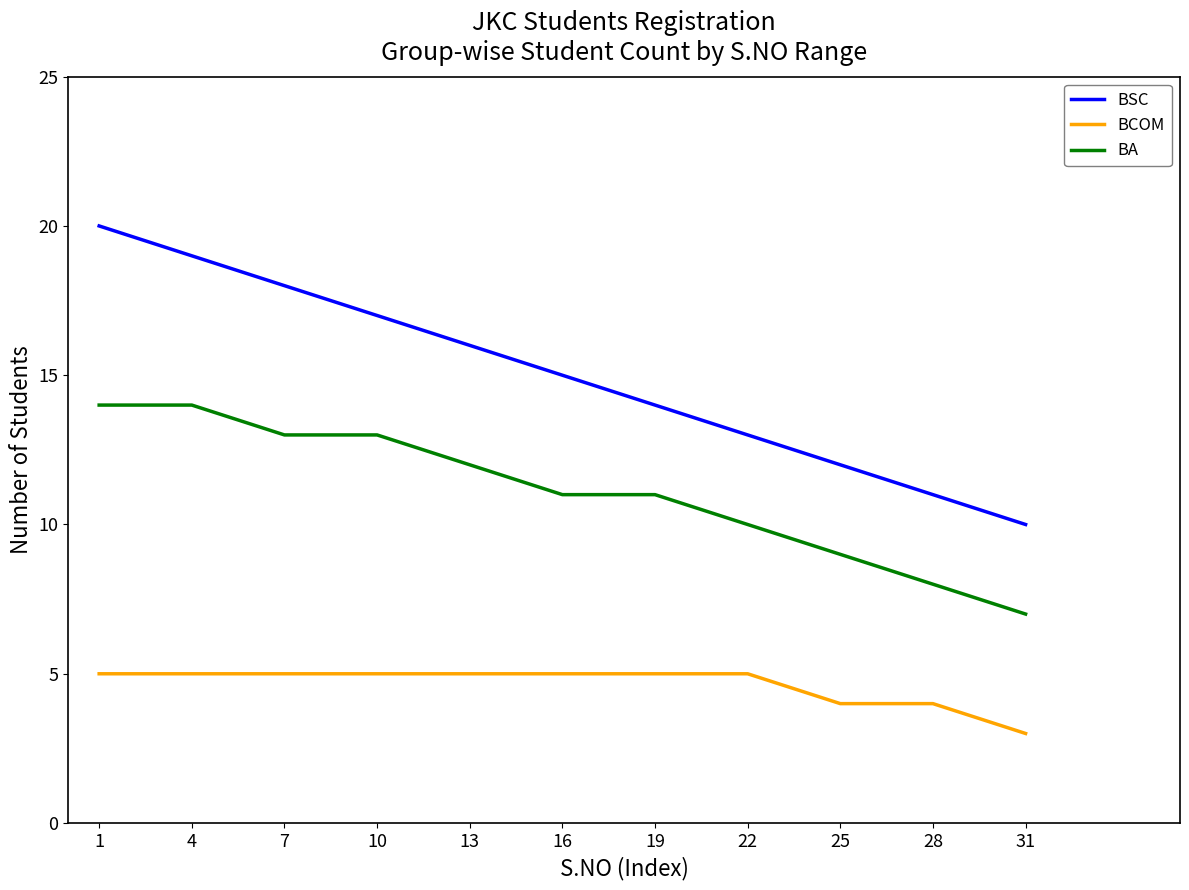

How many categories are shown in the chart?

11